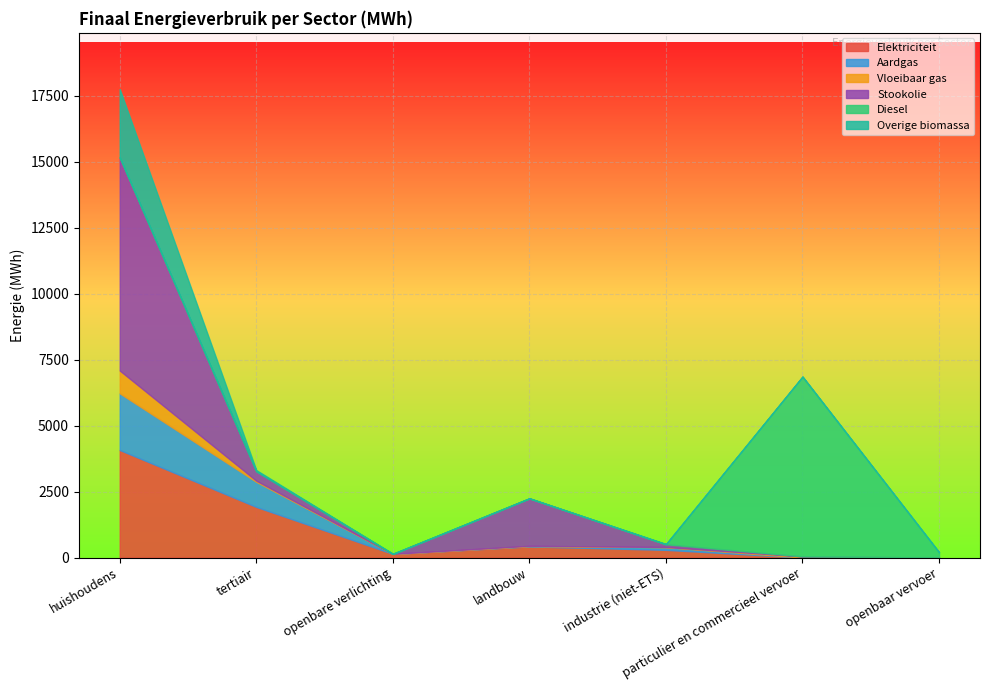

What is the spread (max minus min) of values at landbouw?

1800.5